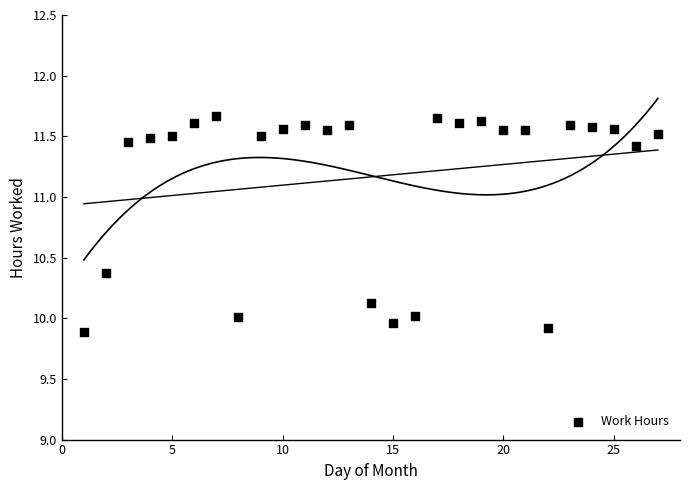

What is the range of Y values (max minus min)?

1.8